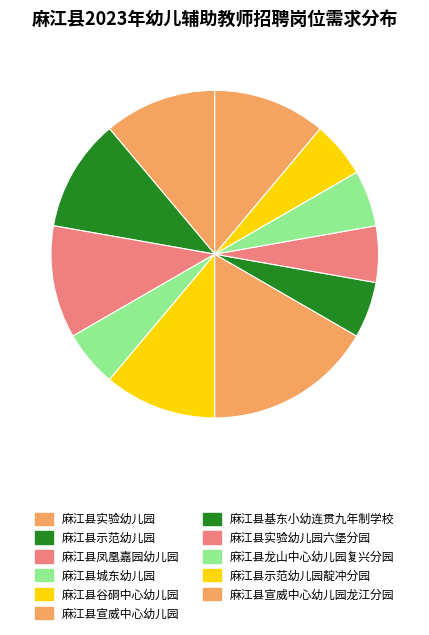

What is the largest slice in the pie chart?

麻江县宣威中心幼儿园